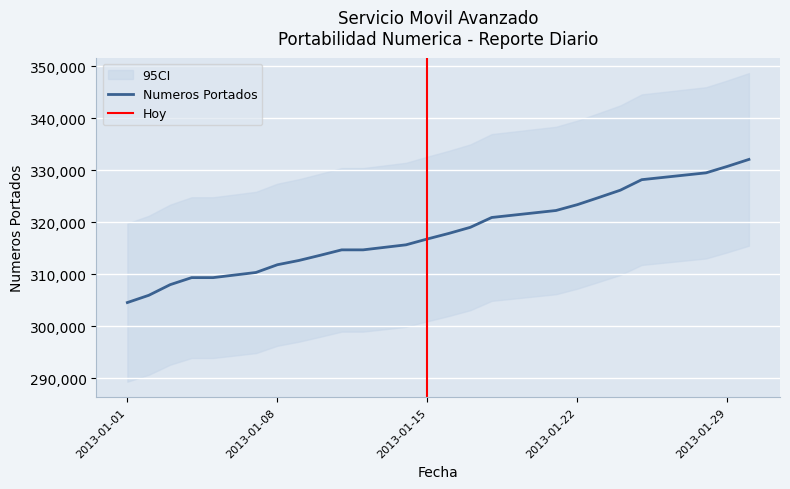

What is the maximum value shown in the chart?

332115